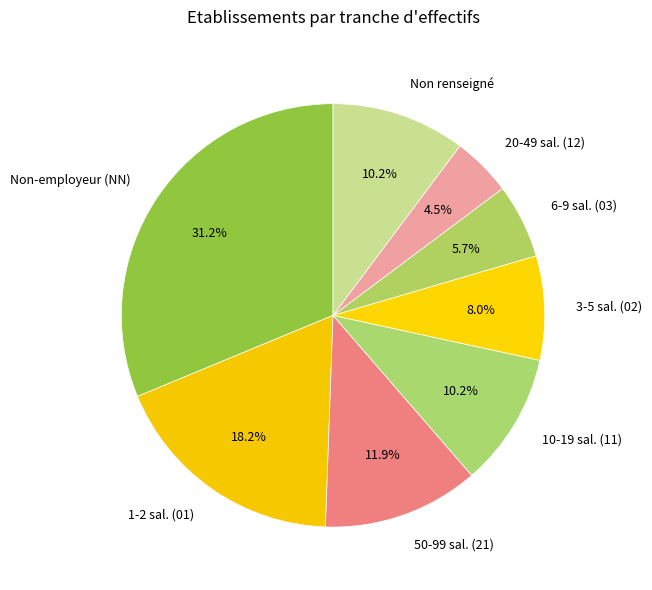

Does 20-49 sal. (12) represent more than half of the total?

No